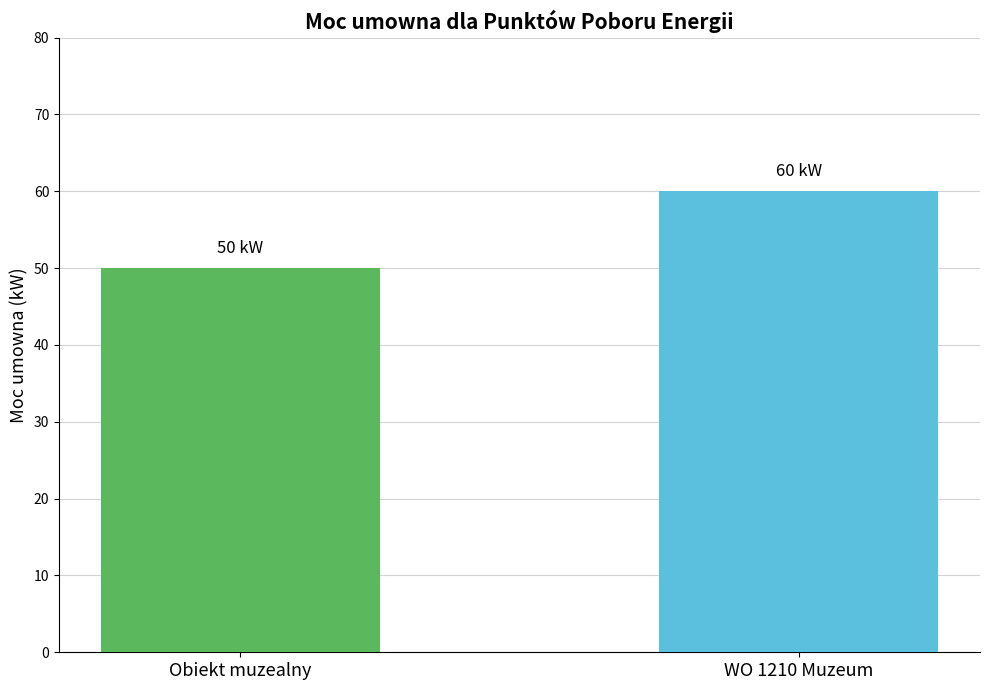

What is the minimum value shown in the chart?

50